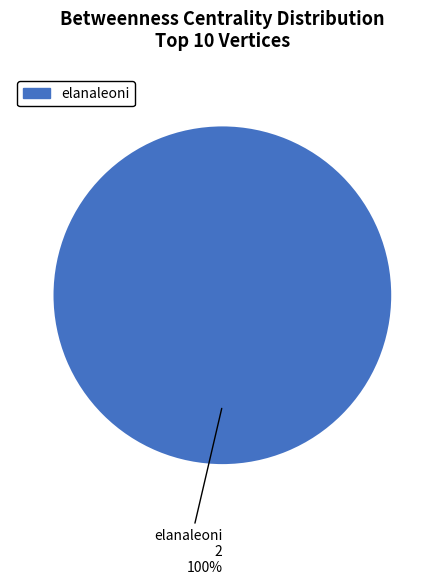

Rank the categories by value from lowest to highest.

elanaleoni